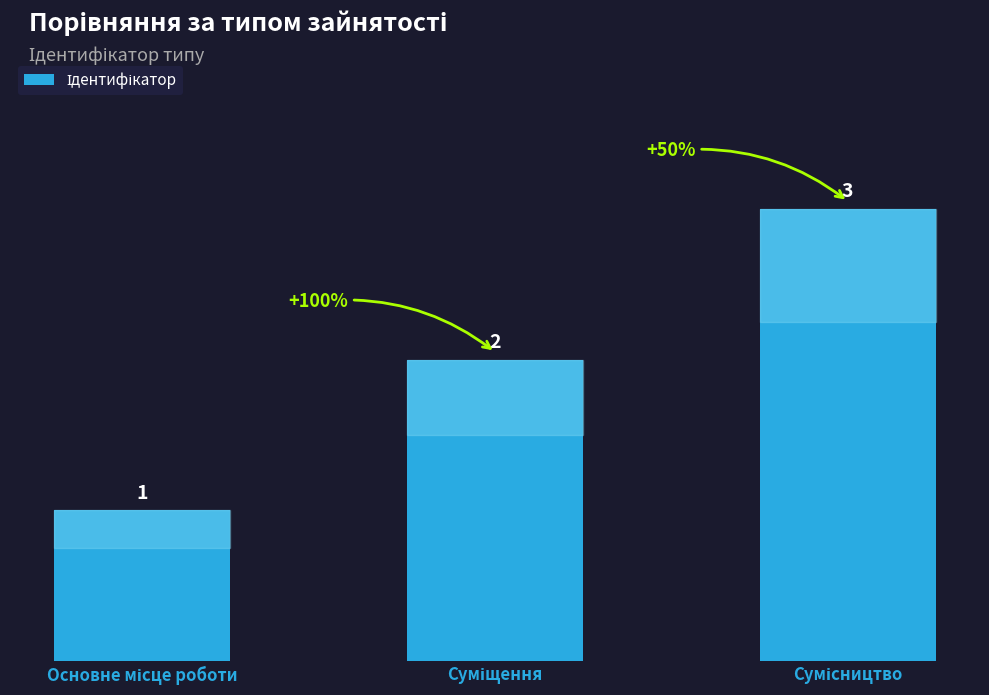

What is the maximum value shown in the chart?

3